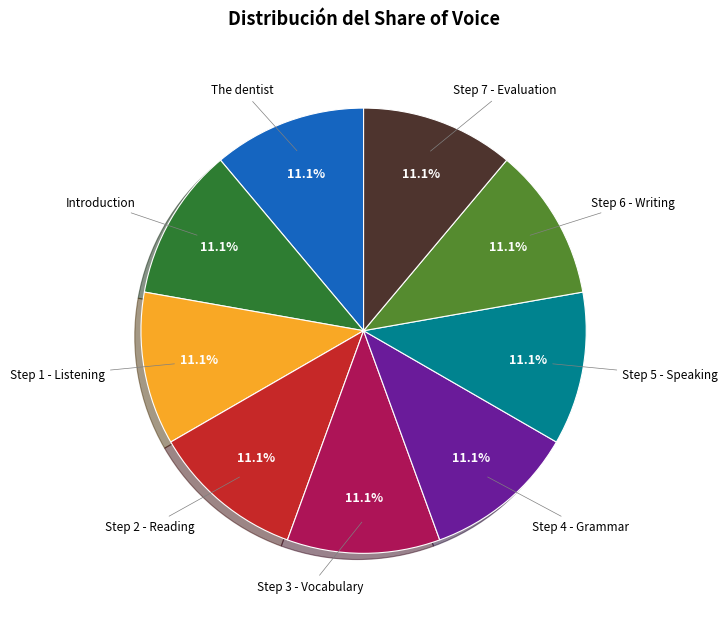

Do Step 5 - Speaking and Introduction together represent more than half of the pie?

No